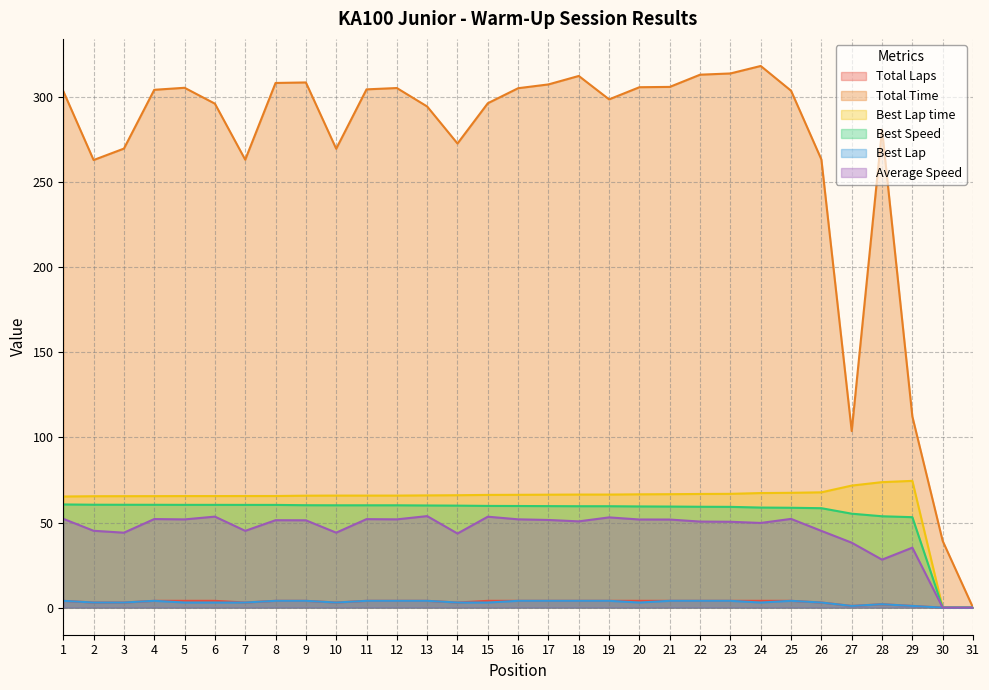

True or false: Best Speed has more than 1 points higher than both neighbors.

False